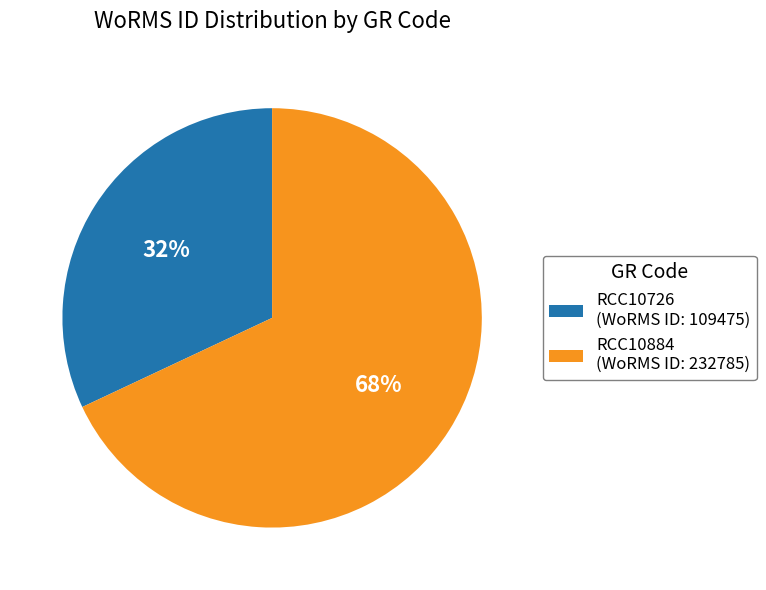

How many segments does this pie chart have?

2